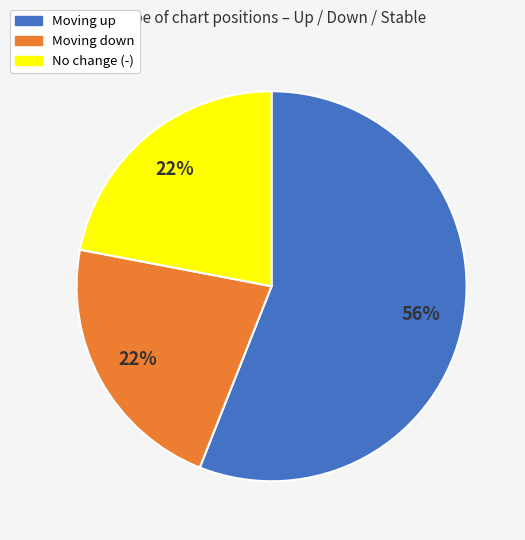

To the nearest percent, what is the average slice percentage?

33%